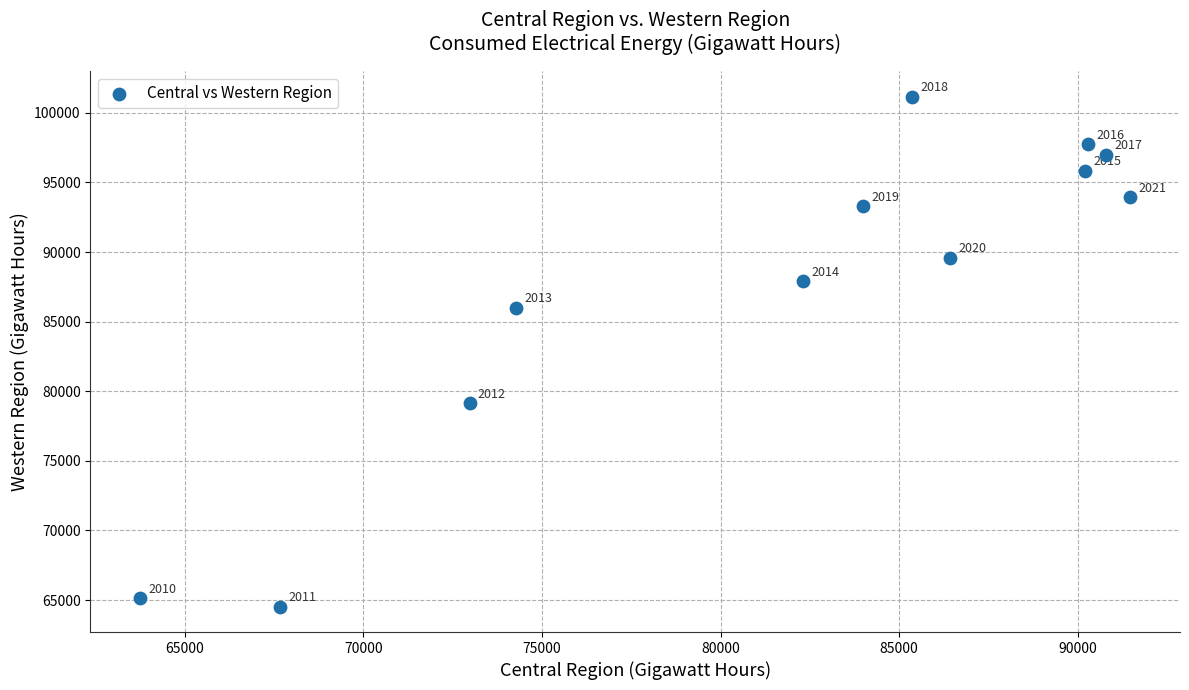

What is the range of X values (max minus min)?

27727.2